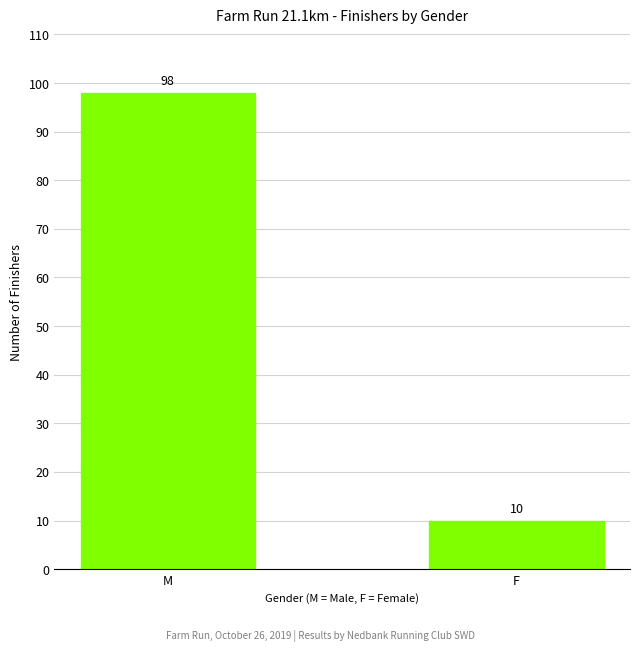

Does the chart contain stacked bars?

No